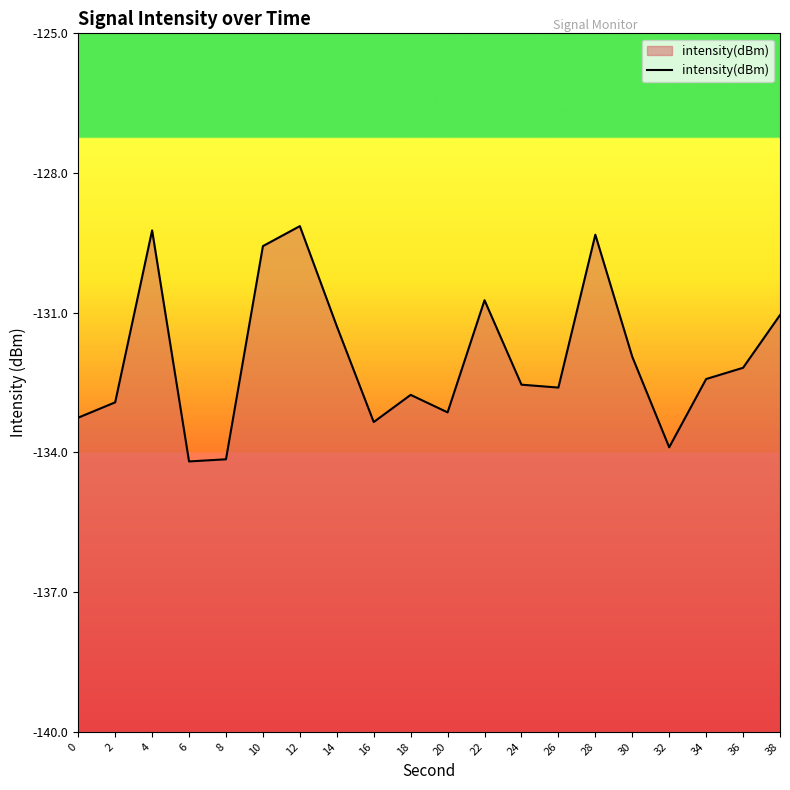

What is the greatest value displayed?

-129.1